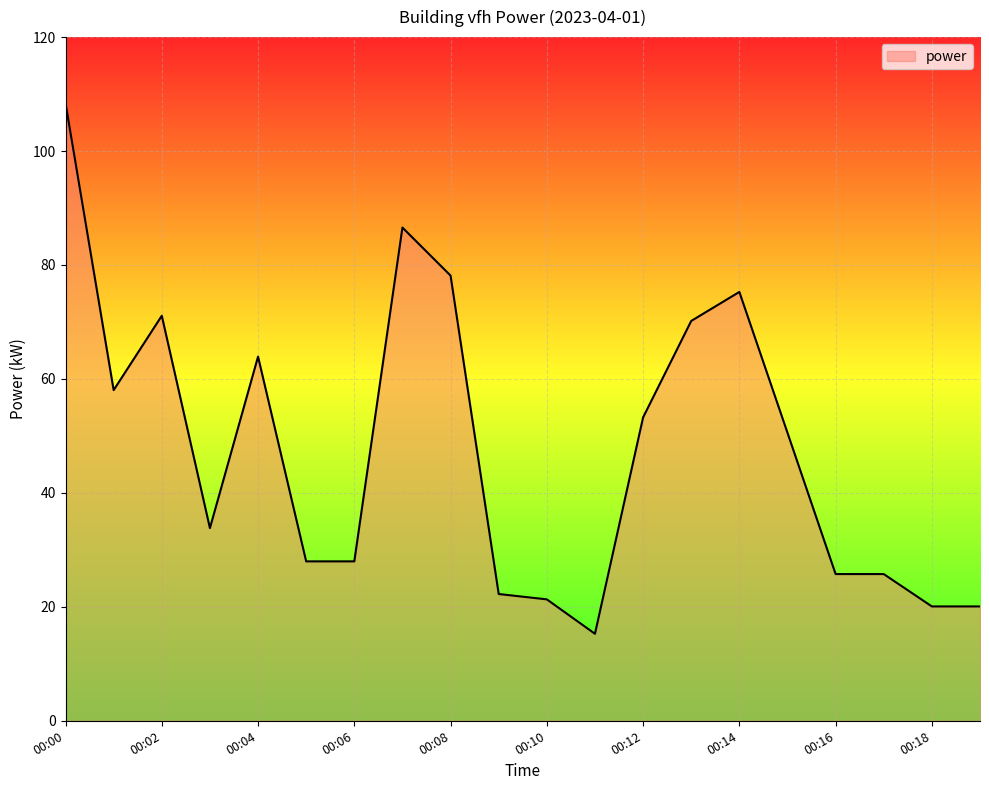

What is the smallest value displayed?

15.3